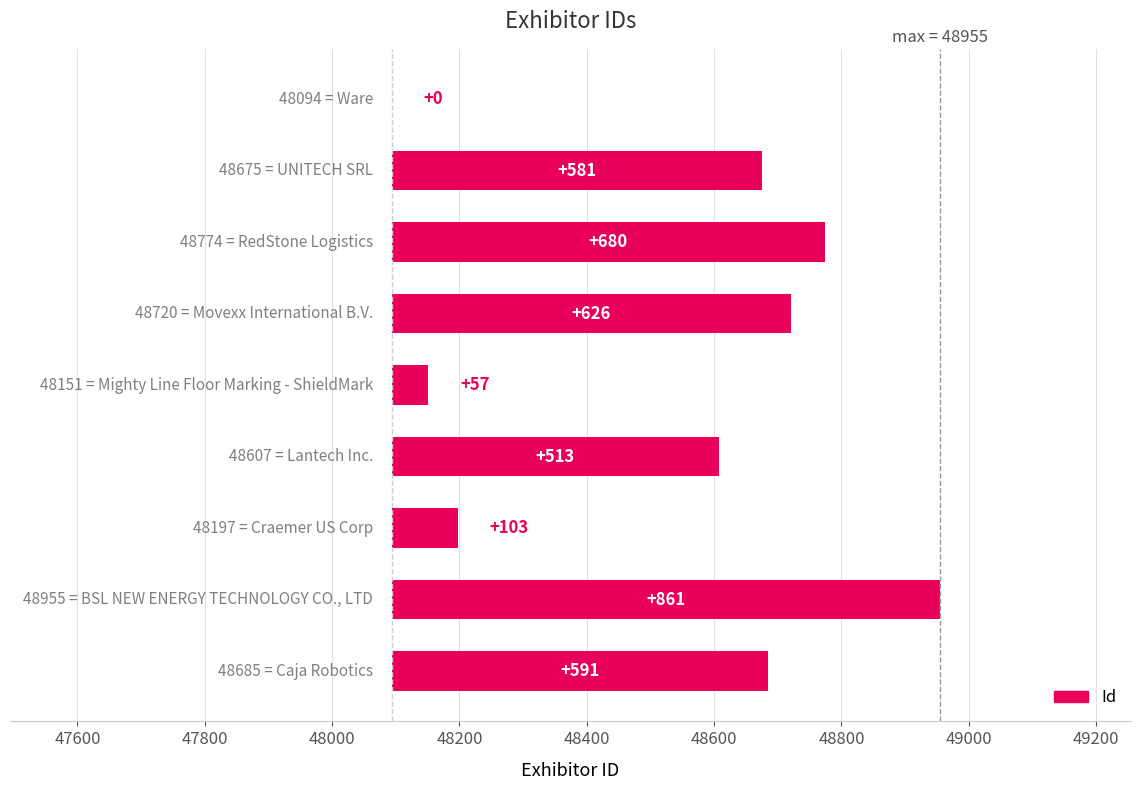

How many values are above zero?

8